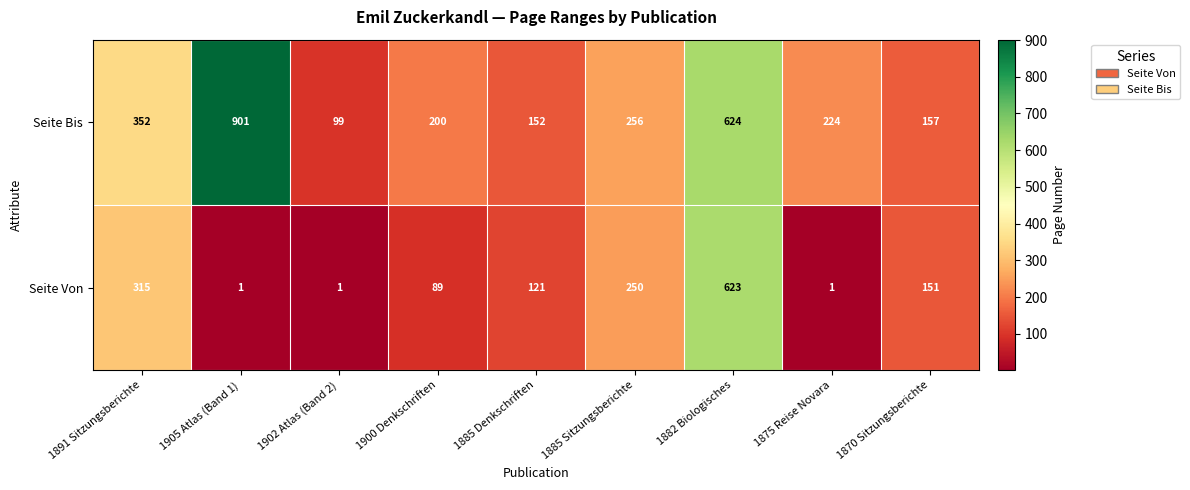

What is the sum of the Seite Von values at 1902 Atlas (Band 2) and 1885 Sitzungsberichte?

251